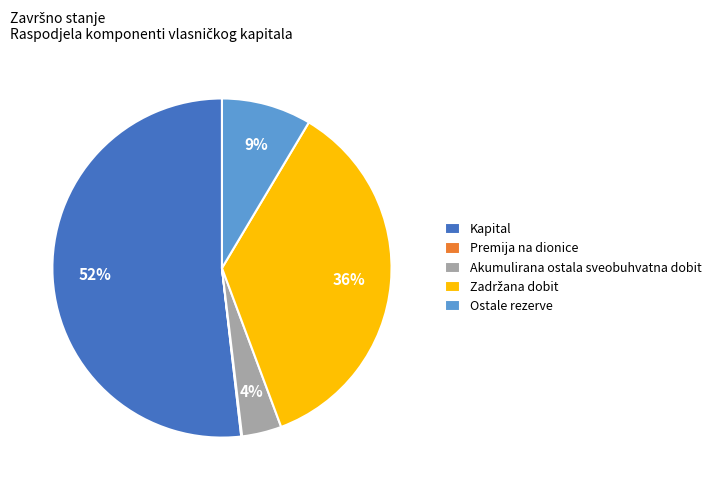

Do Ostale rezerve and Akumulirana ostala sveobuhvatna dobit together represent more than half of the pie?

No